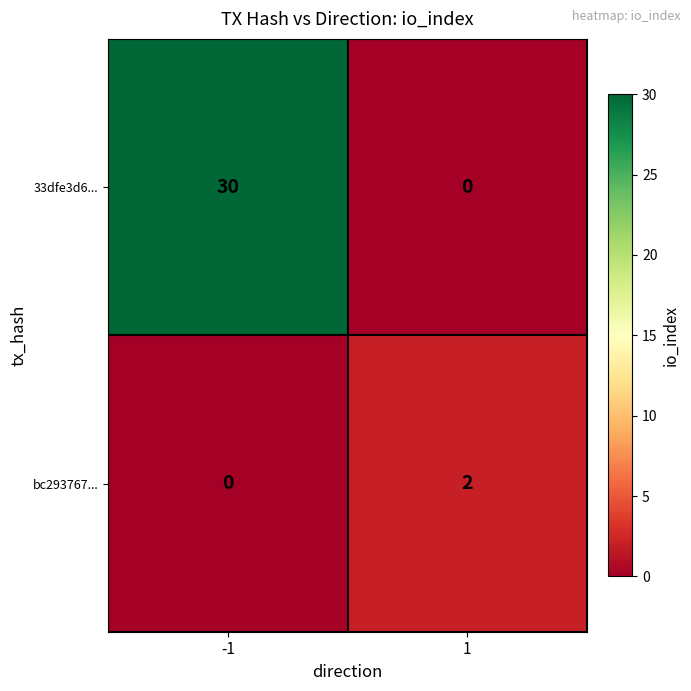

Rank the series by their average value, from lowest to highest.

bc293767..., 33dfe3d6...